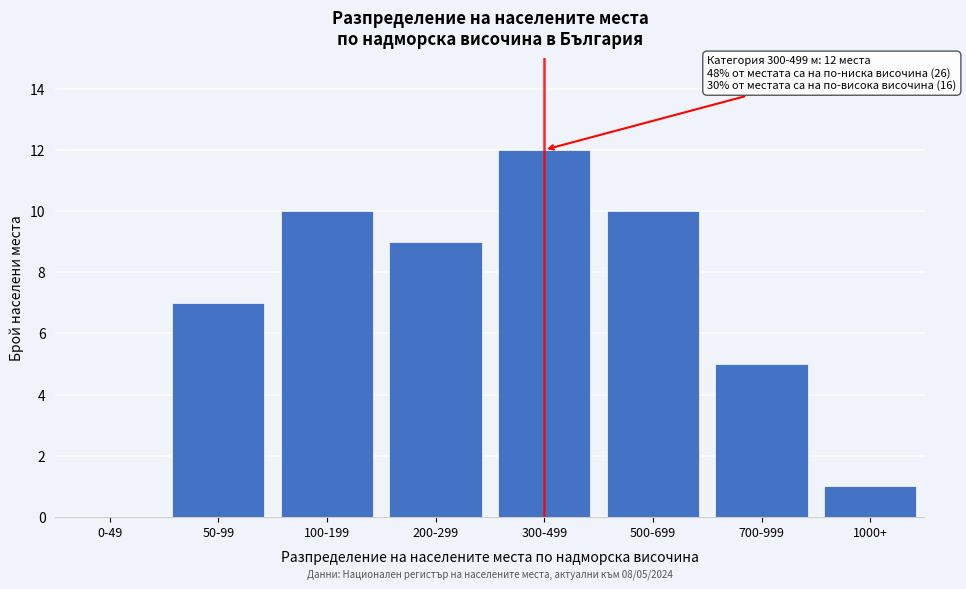

Reading left to right, extract all data points from this chart.

0-49=0	50-99=7	100-199=10	200-299=9	300-499=12	500-699=10	700-999=5	1000+=1